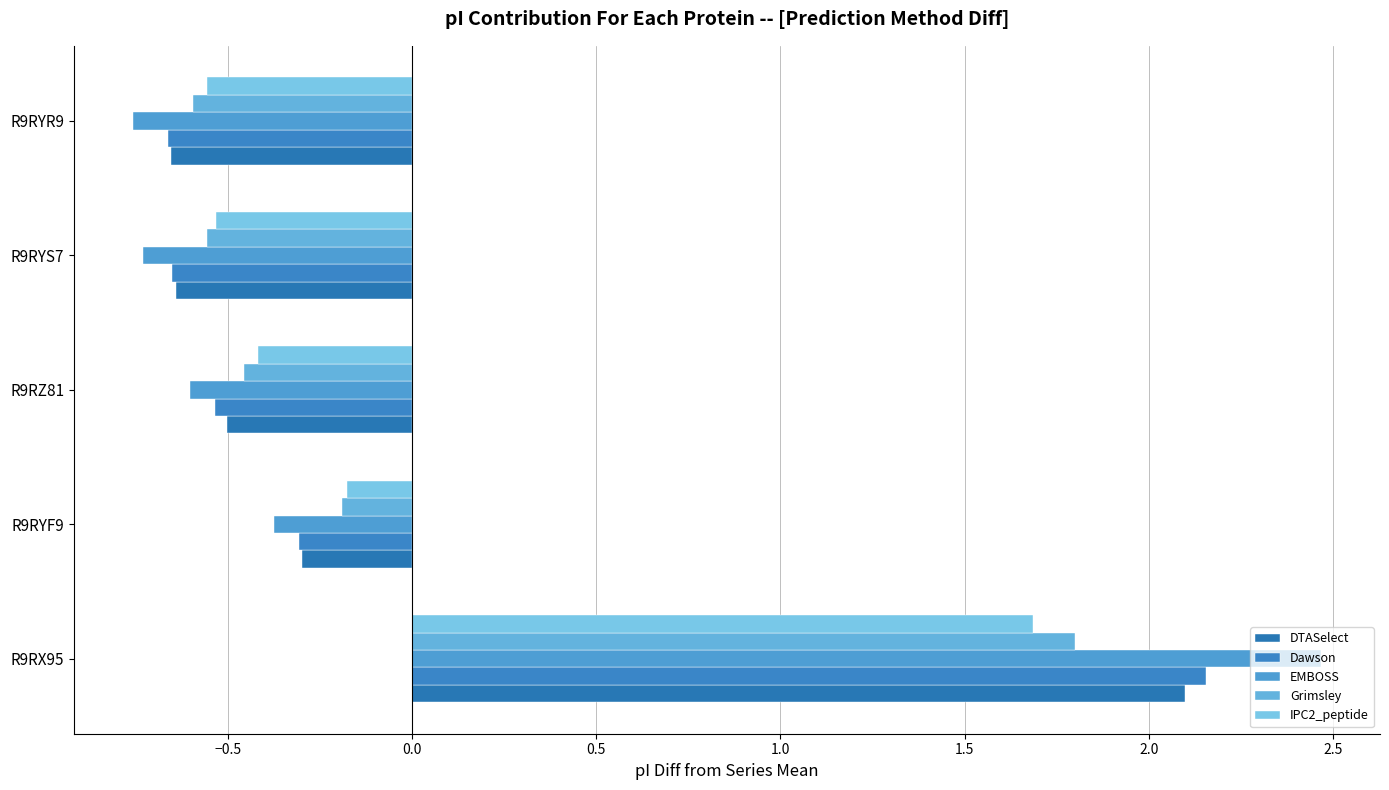

What position from the left is R9RYR9?

5